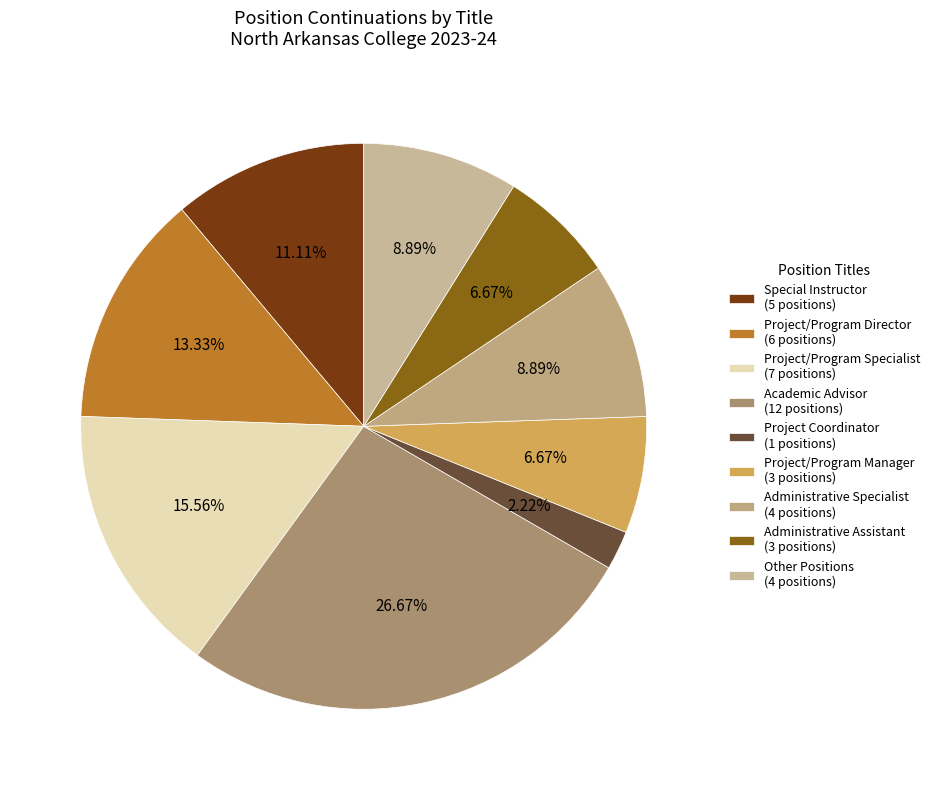

Is the sum of Other Positions and Administrative Assistant greater than half?

No